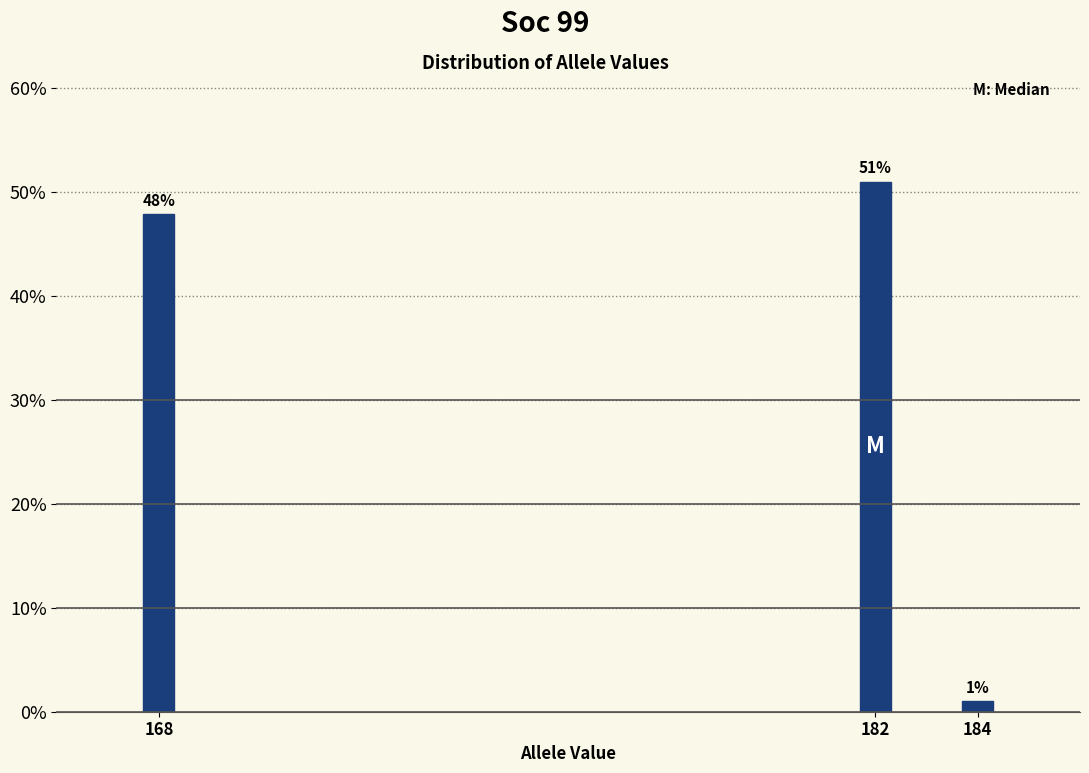

Does the chart contain any negative values?

No